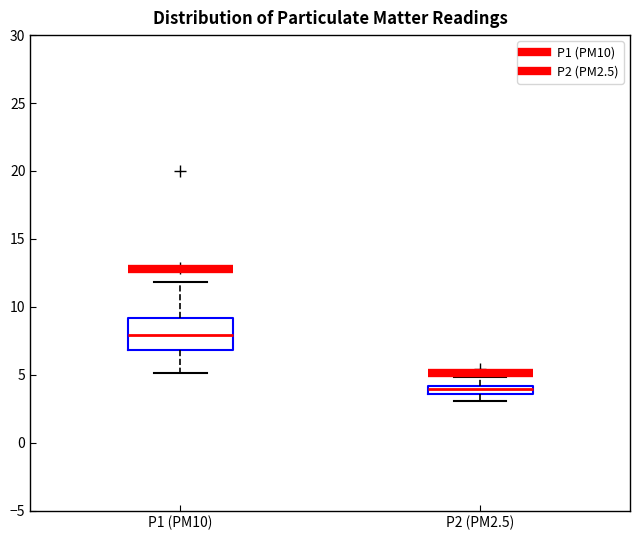

Which box's median line is the highest?

P1 (PM10)